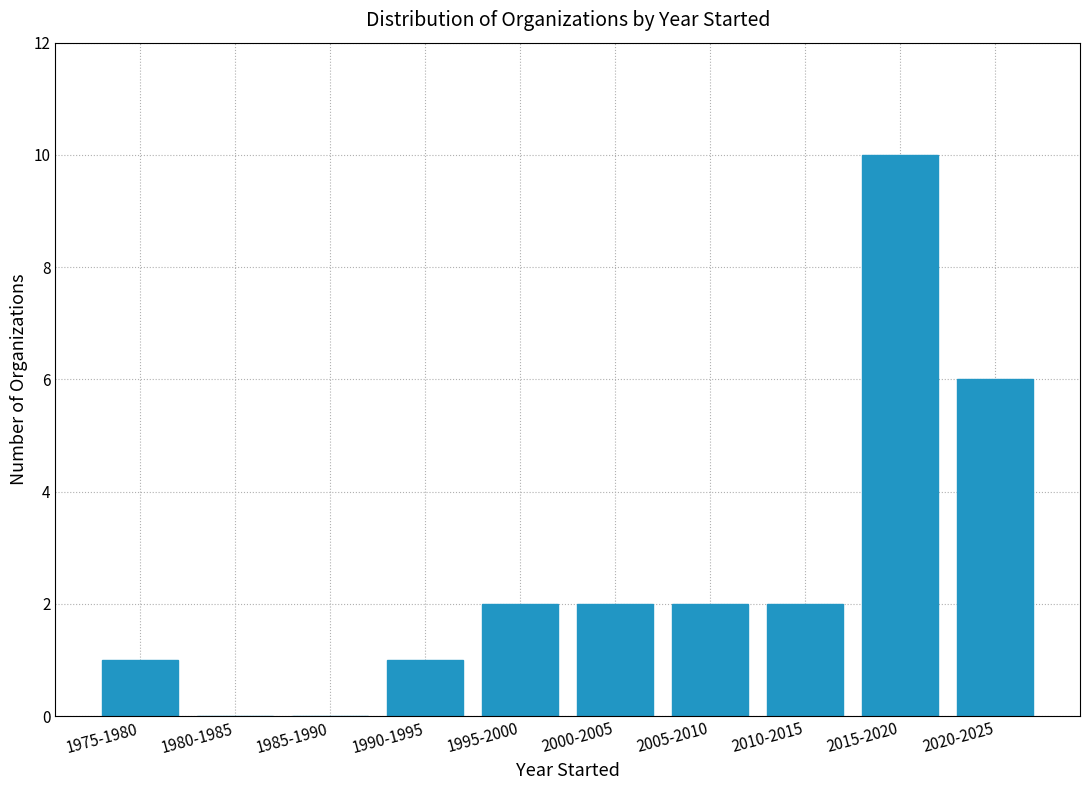

Reading right to left, list all the values displayed in this chart.

2020-2025=6	2015-2020=10	2010-2015=2	2005-2010=2	2000-2005=2	1995-2000=2	1990-1995=1	1985-1990=0	1980-1985=0	1975-1980=1